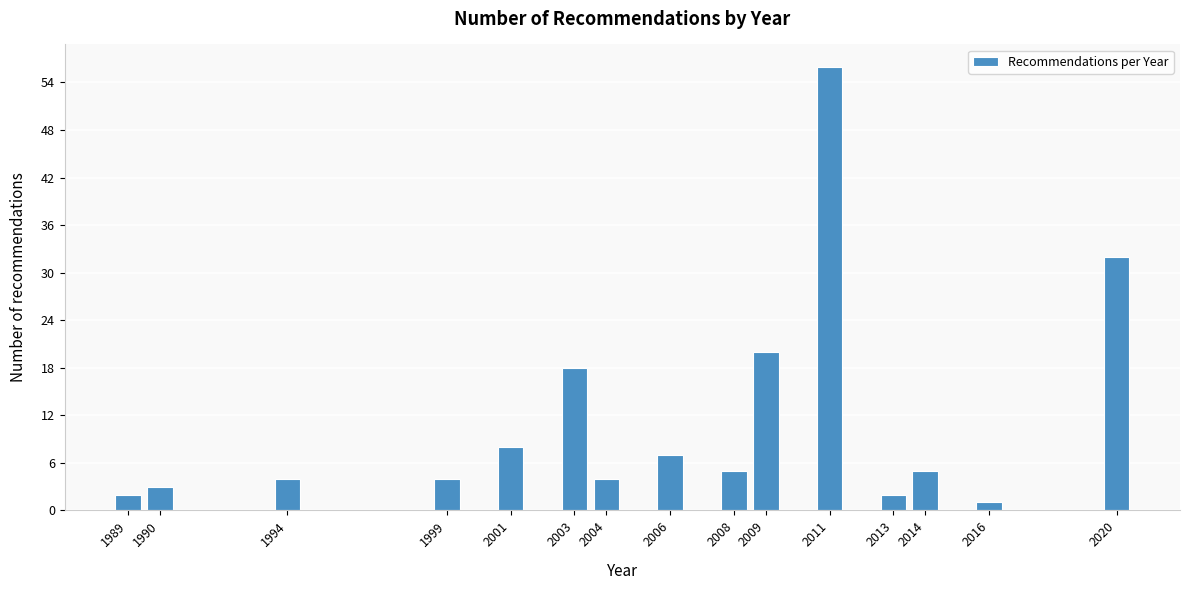

Reading right to left, list all the values displayed in this chart.

32	1	5	2	56	20	5	7	4	18	8	4	4	3	2